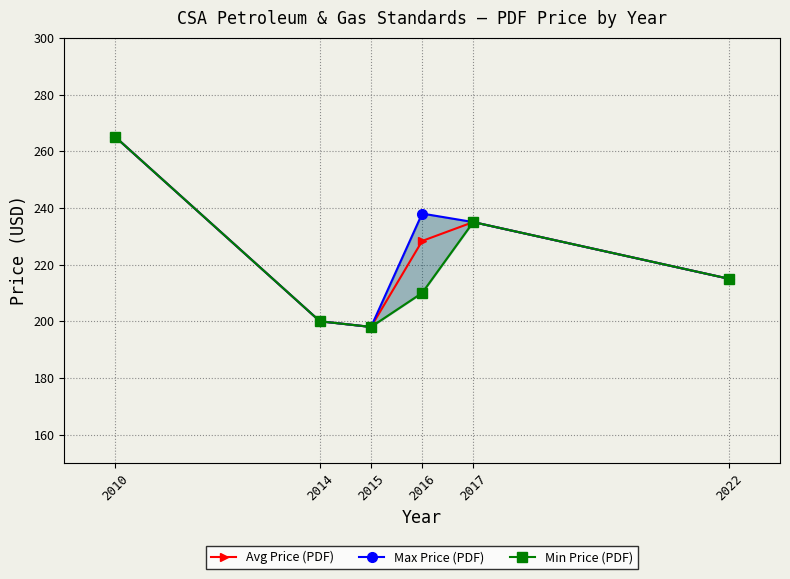

Count the number of data series in this chart.

3